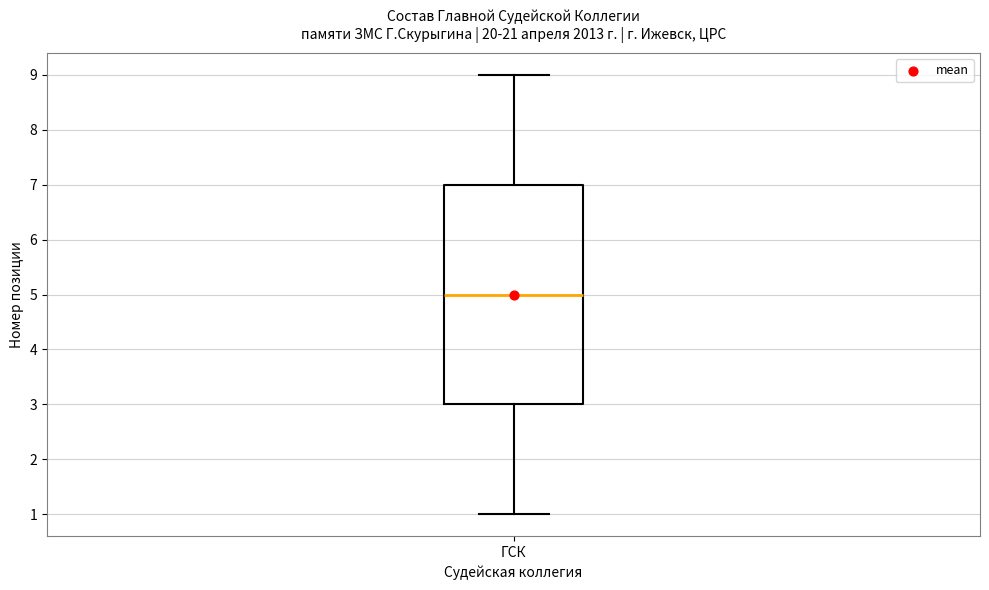

Where is the lower edge of the box for ГСК on the y-axis? The values are not printed on the chart, so give them approximately, as read against the axis.

3